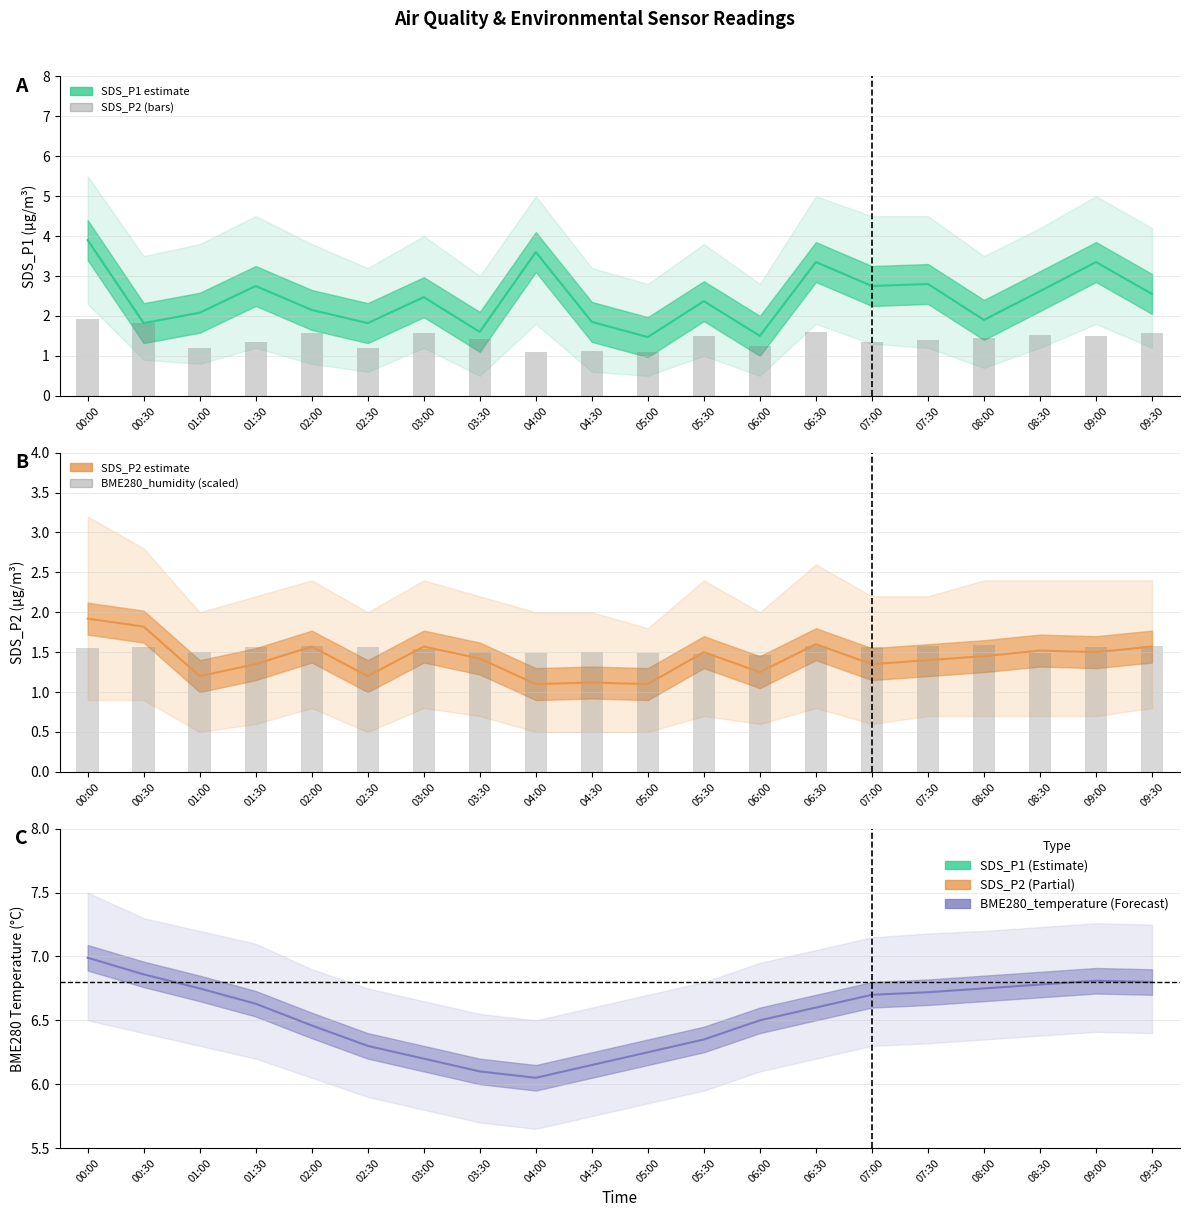

What is the difference between the maximum and minimum values in the SDS_P2 series?

0.8